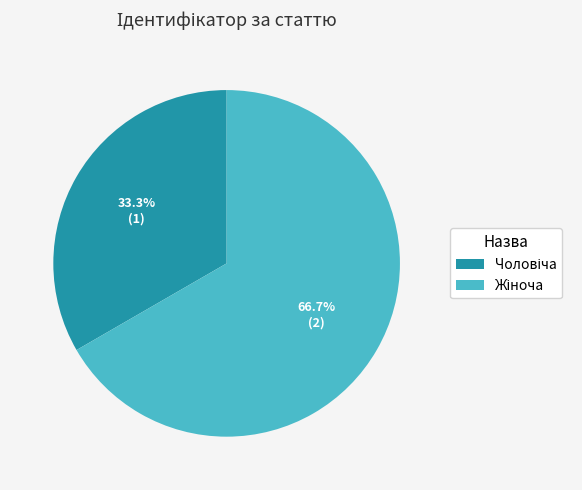

To the nearest percent, what is the difference between the largest and smallest slice percentages?

33%